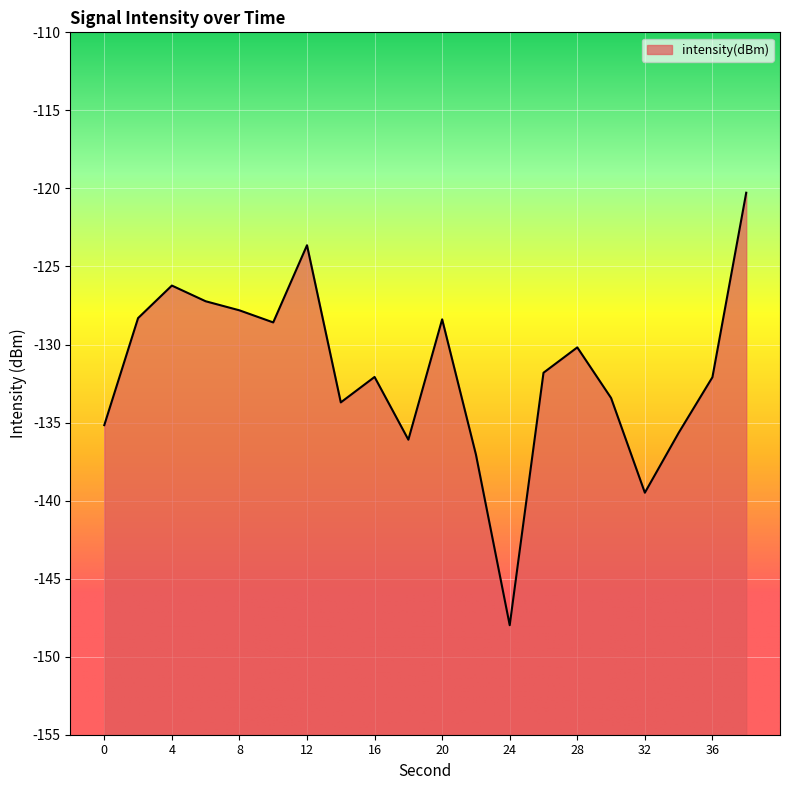

Reading left to right, extract all data points from this chart.

0=-135.2	2=-128.3	4=-126.2	6=-127.2	8=-127.8	10=-128.6	12=-123.6	14=-133.7	16=-132.1	18=-136.1	20=-128.4	22=-137.1	24=-148.0	26=-131.8	28=-130.2	30=-133.4	32=-139.5	34=-135.7	36=-132.1	38=-120.3